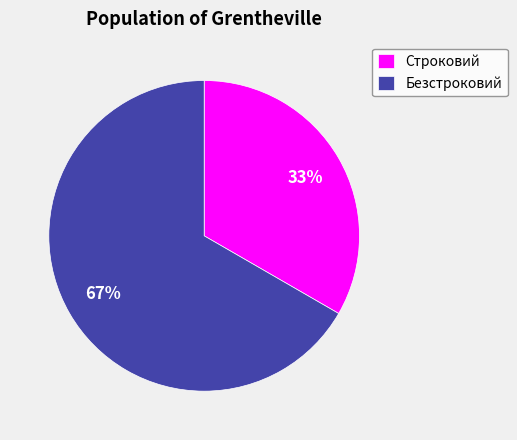

Approximately how many times larger is the value at Безстроковий compared to Строковий?

2.0